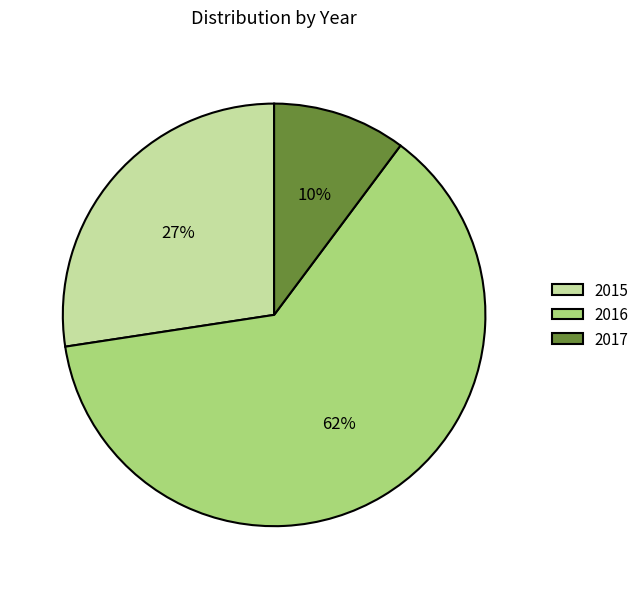

Does 2015 represent more than half of the total?

No